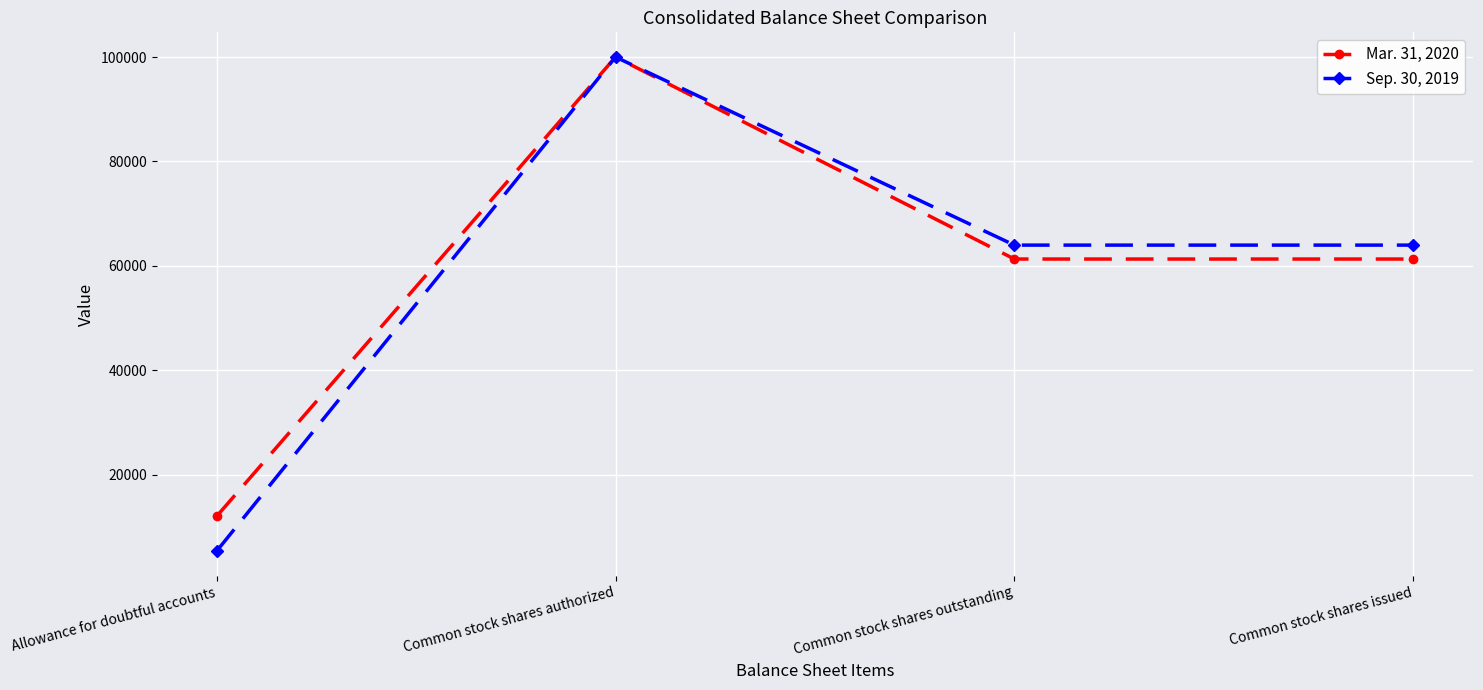

Reading right to left, transcribe all the data shown in this chart.

Mar. 31, 2020: 61313	61313	100000	12054
Sep. 30, 2019: 63979	63979	100000	5382